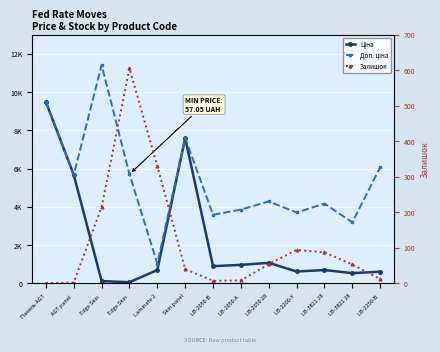

Which series has the largest total across all categories?

Доп. ціна